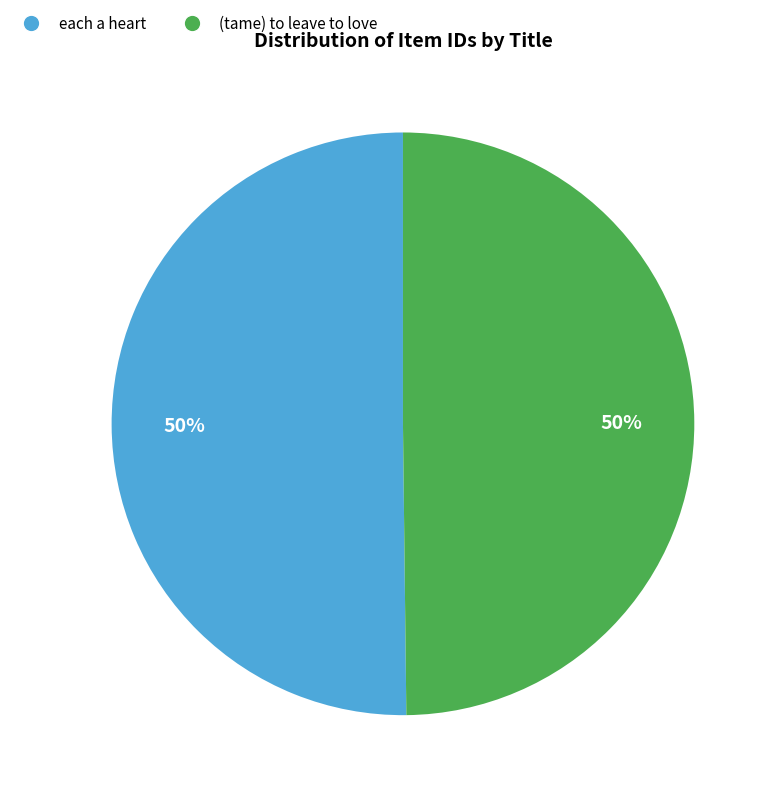

What percentage is the (tame) to leave to love slice, to the nearest percent?

50%